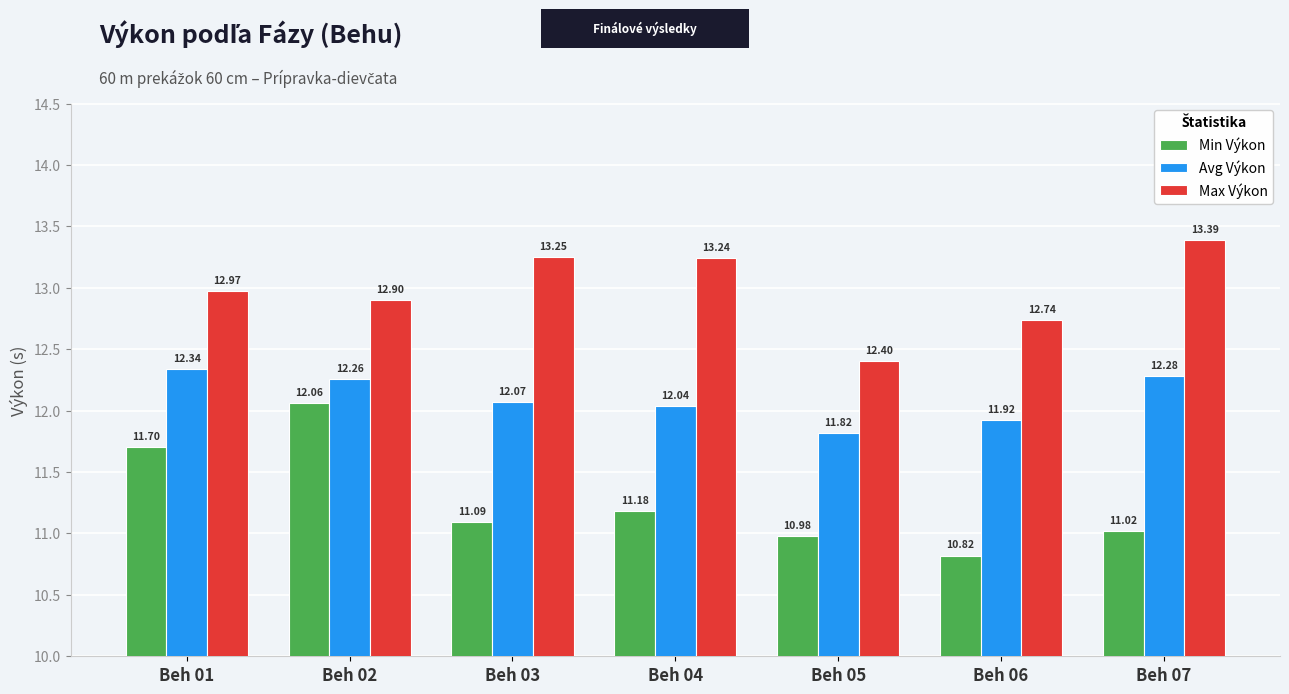

Which series has the widest spread of values?

Min Výkon